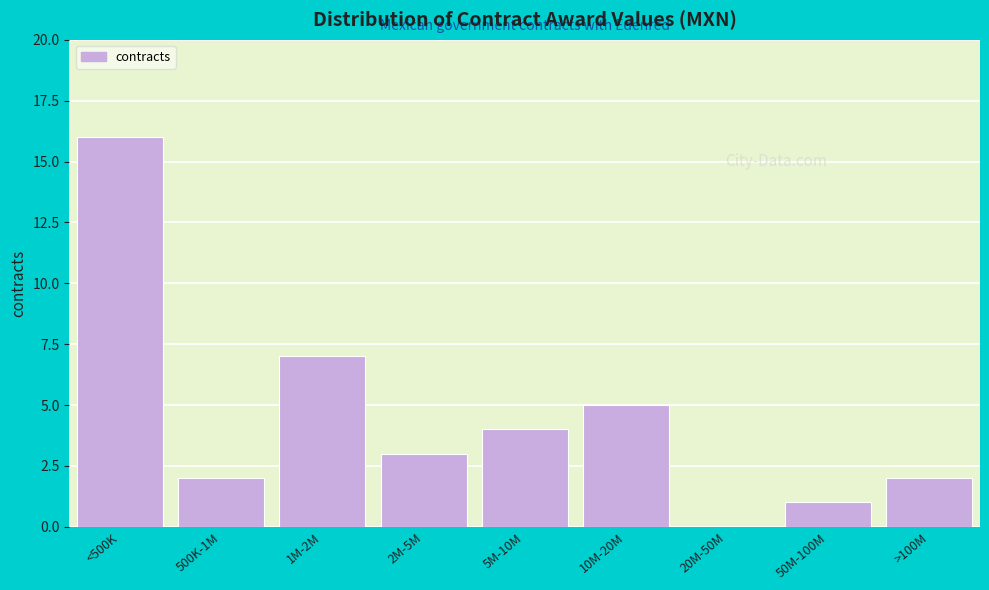

Reading right to left, extract all data points from this chart.

>100M=2	50M-100M=1	20M-50M=0	10M-20M=5	5M-10M=4	2M-5M=3	1M-2M=7	500K-1M=2	<500K=16